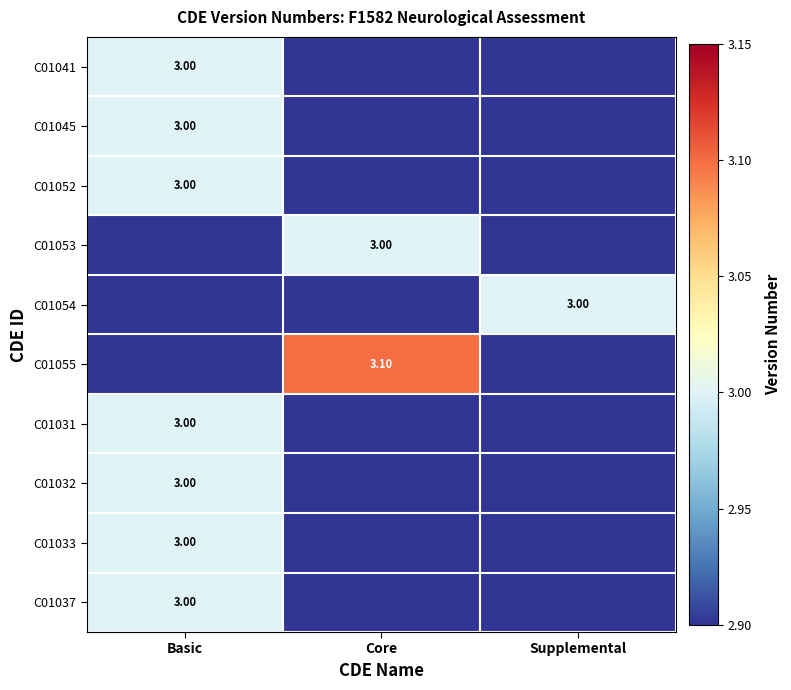

How many values in C01041 are above zero?

1